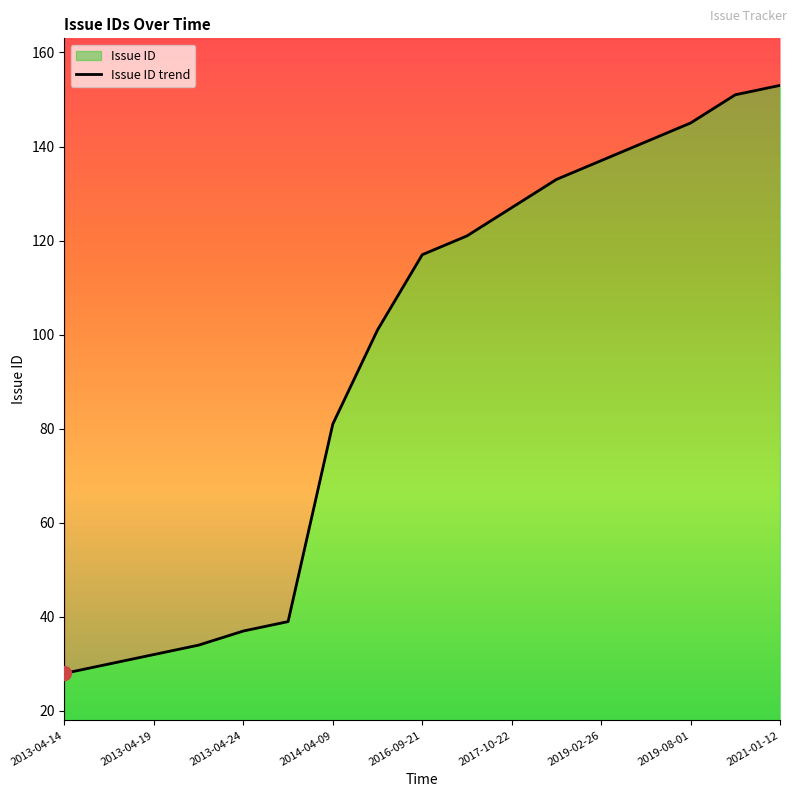

Which category has the lowest value across all series?

2013-04-14